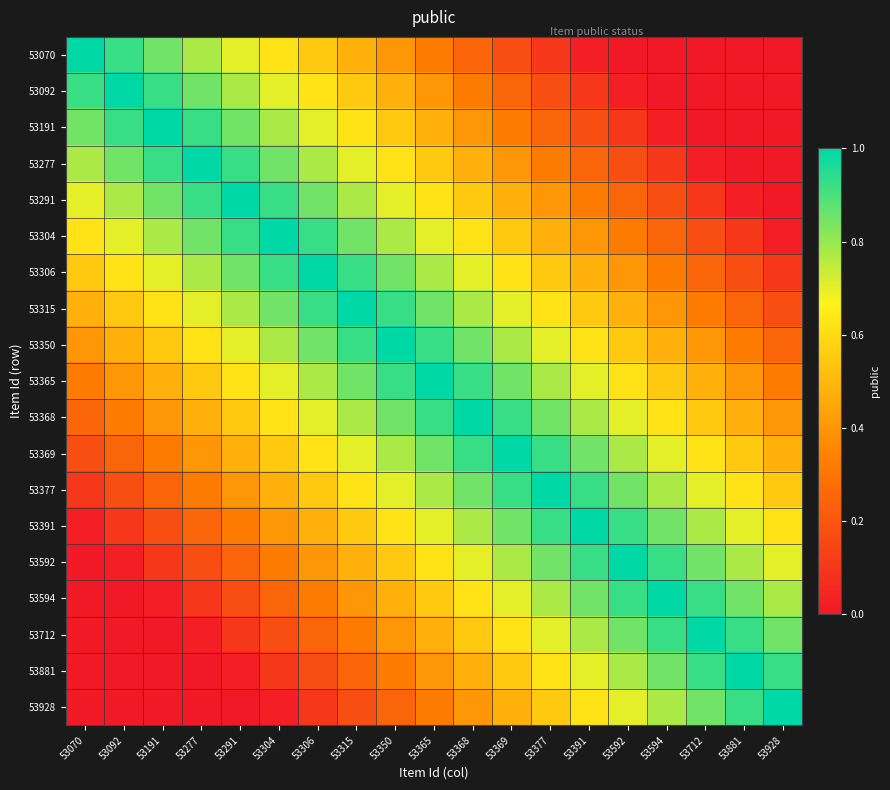

What is the spread (max minus min) of values at 53315?

0.8